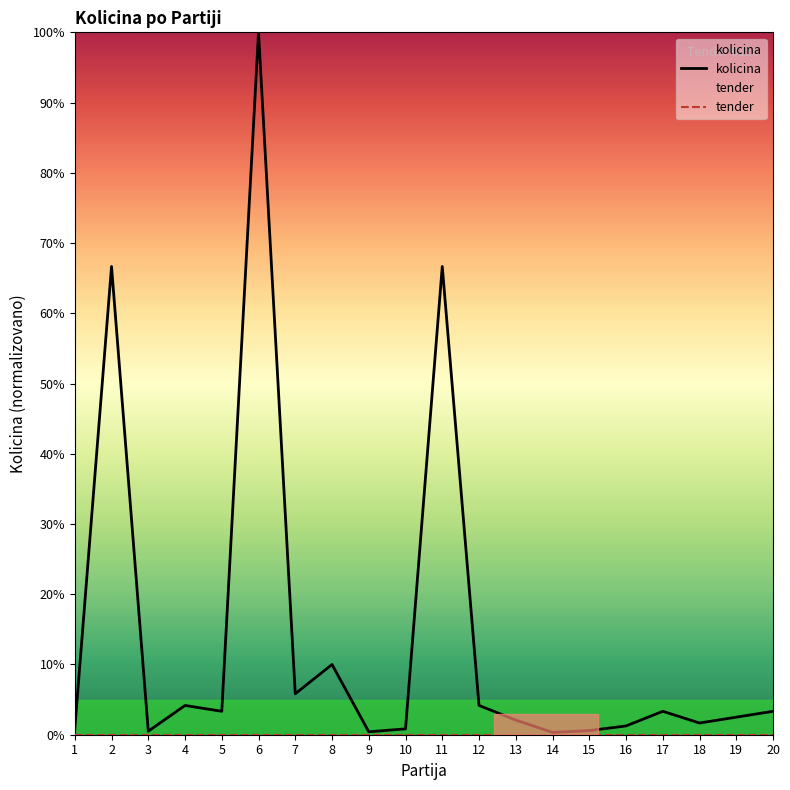

At which category does kolicina reach its first local valley?

3